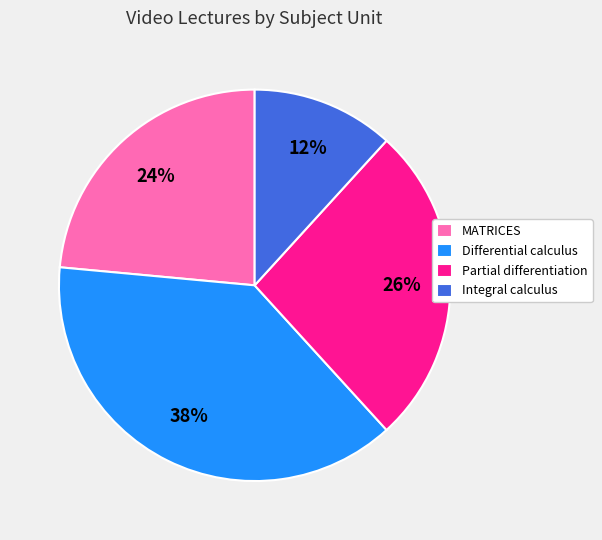

Which category has the biggest portion of the pie?

Differential calculus